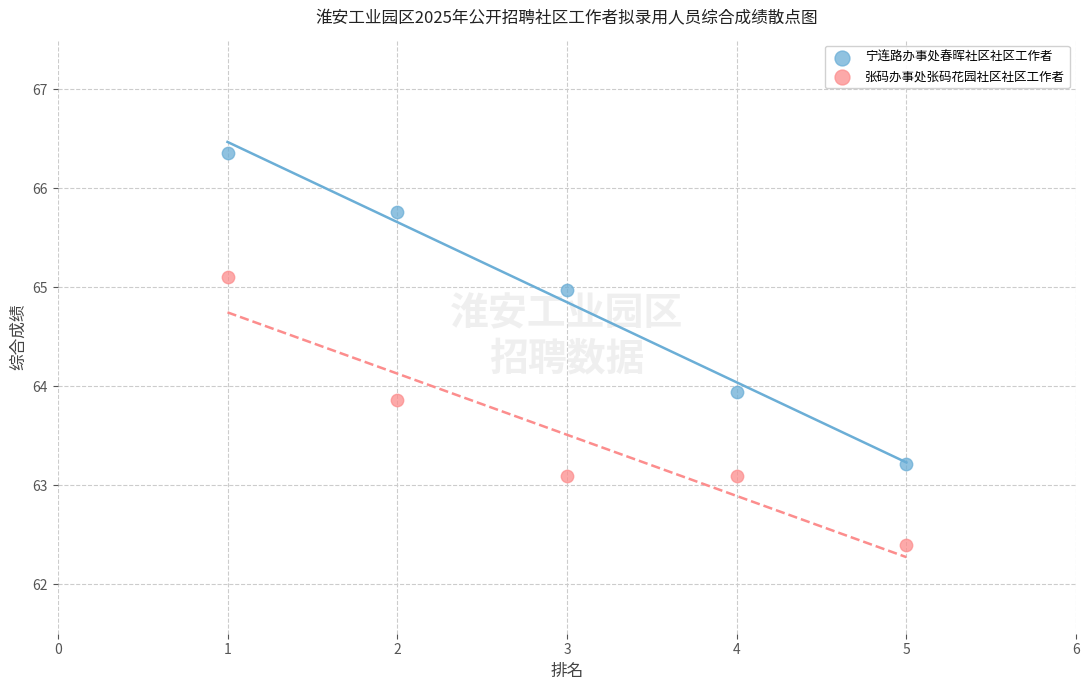

Which series reaches the maximum Y coordinate?

宁连路办事处春晖社区社区工作者